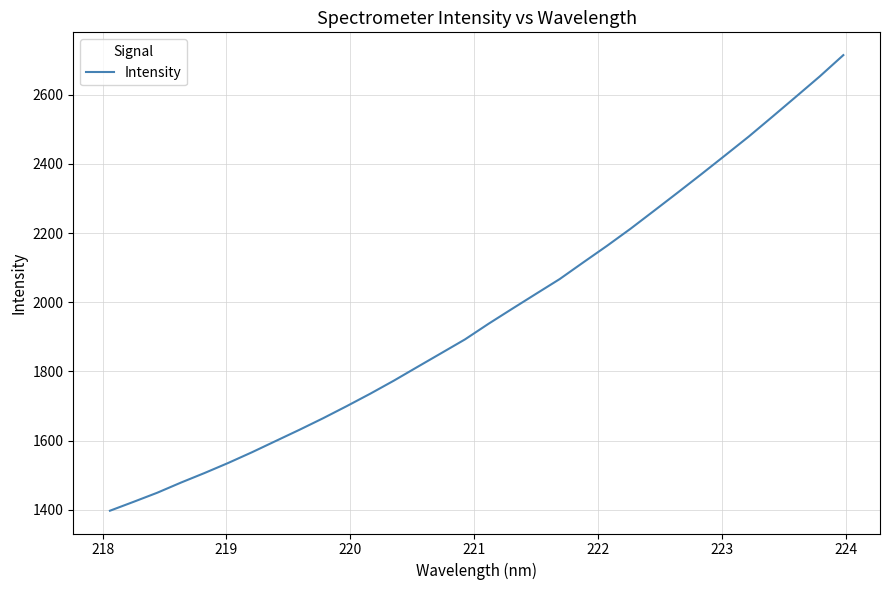

How many categories are shown in the chart?

32